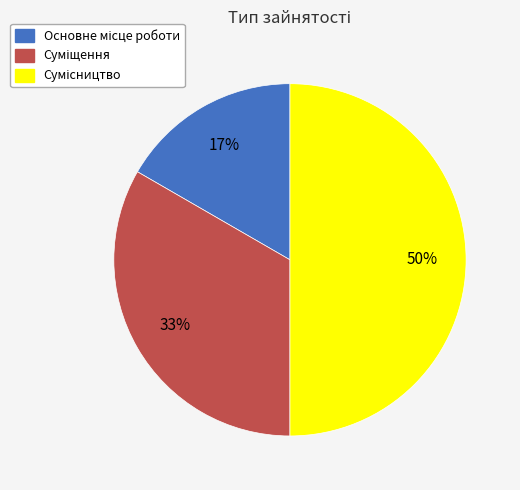

To the nearest percent, what is the average slice percentage?

33%